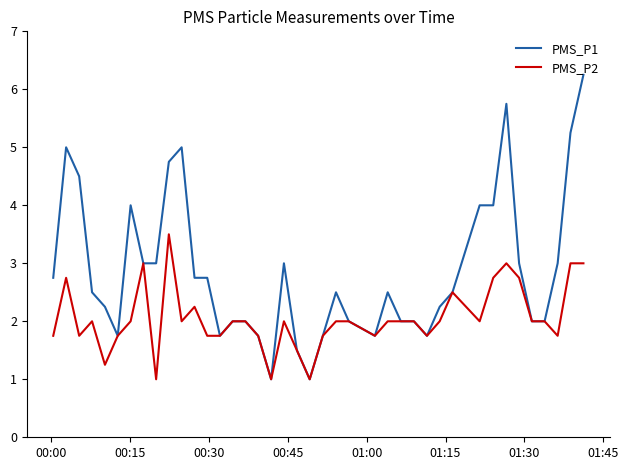

Which series has the largest total across all categories?

PMS_P1